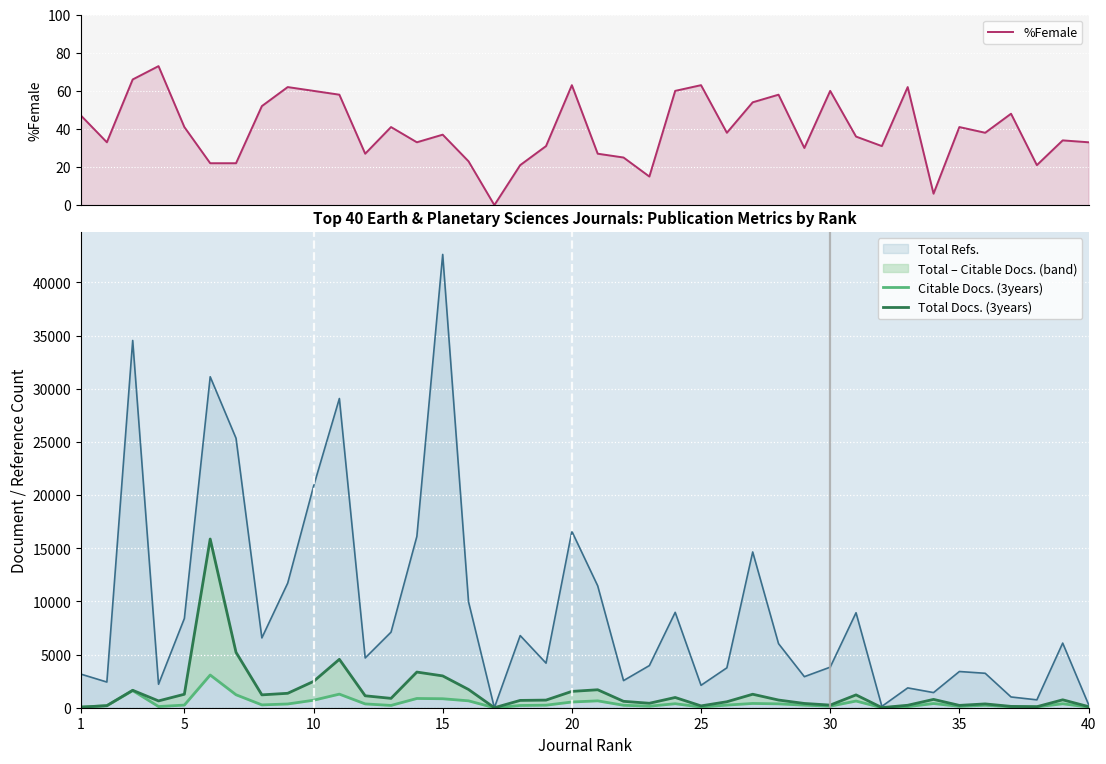

How many values in the Citable Docs. (3years) series exceed 248?

19